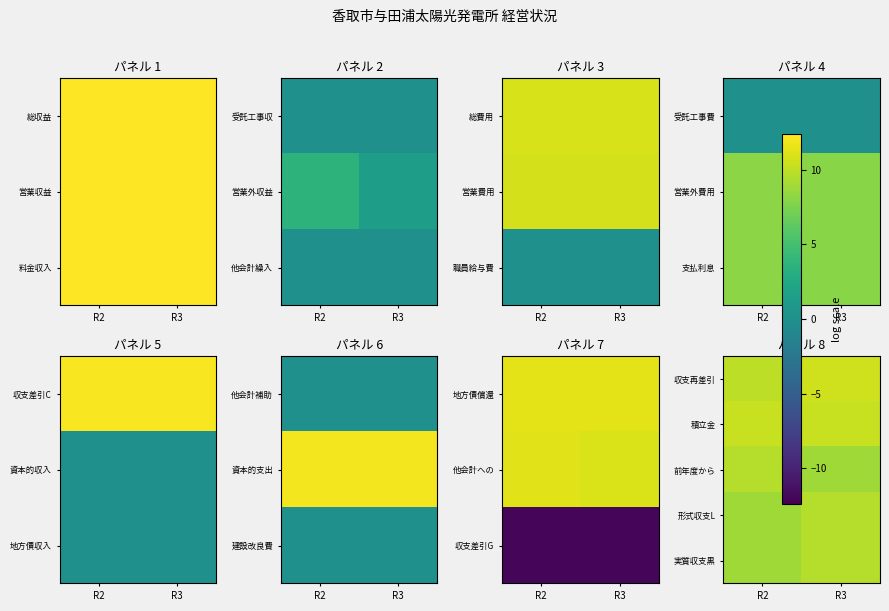

What is the total value across all series at R2?

47.6